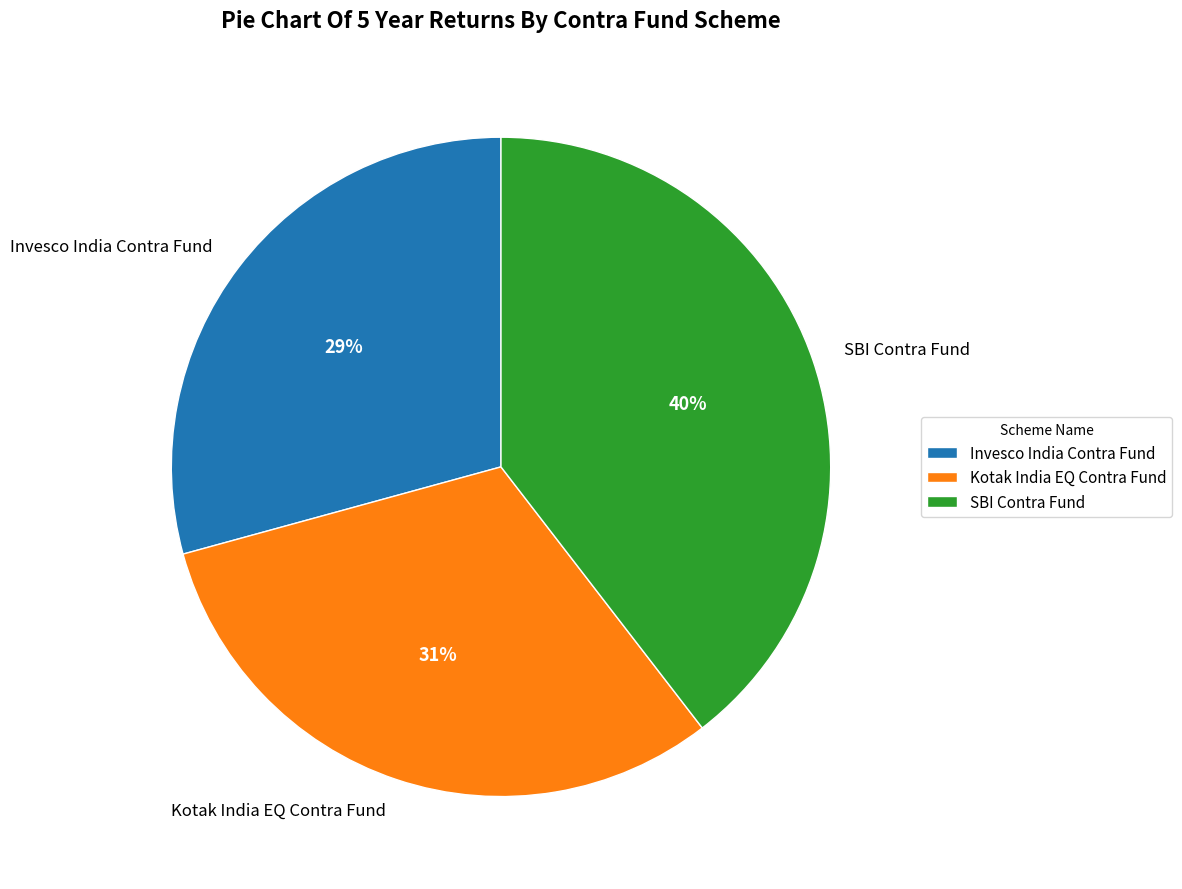

To the nearest percent, what is the combined percentage of SBI Contra Fund and Invesco India Contra Fund?

69%